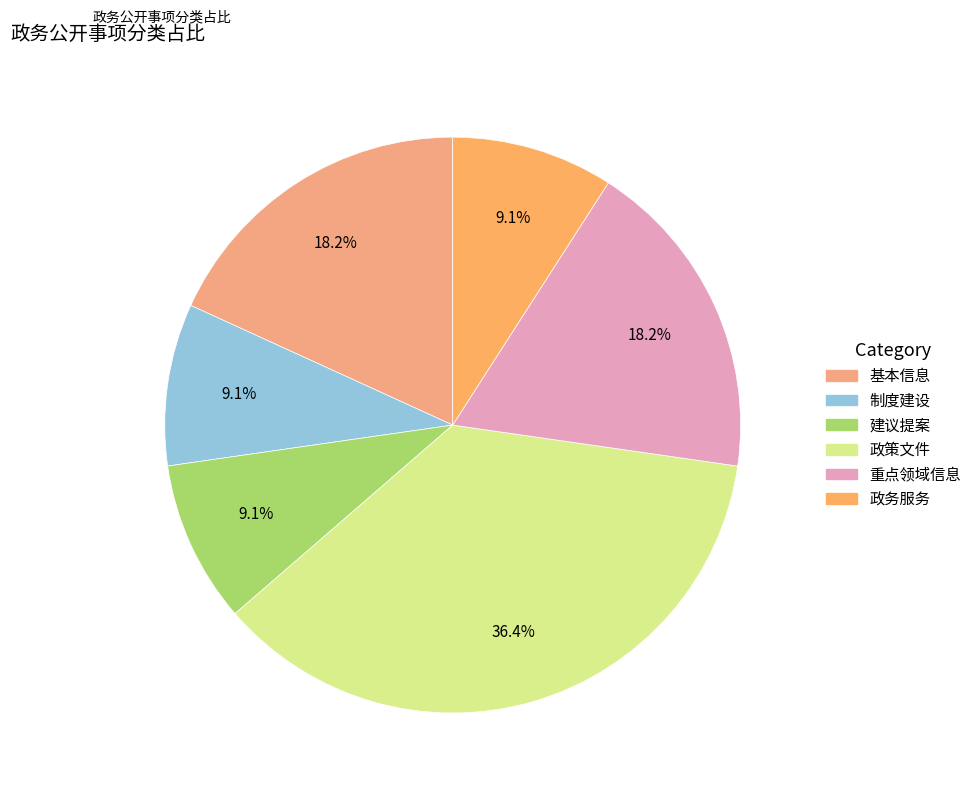

Does 政务服务 account for over 50% of the chart?

No